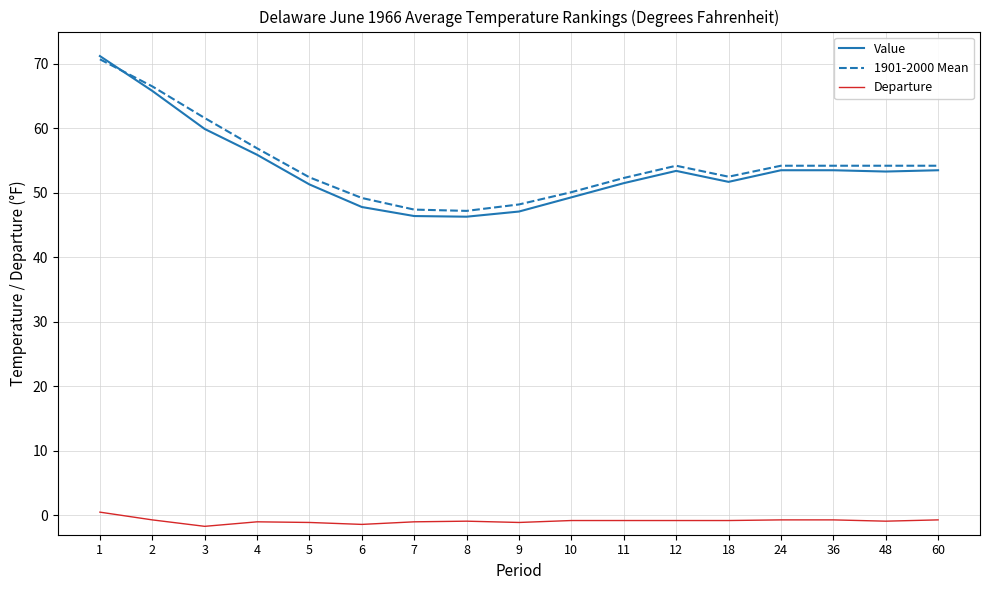

At which category is the sum across all series the highest?

1